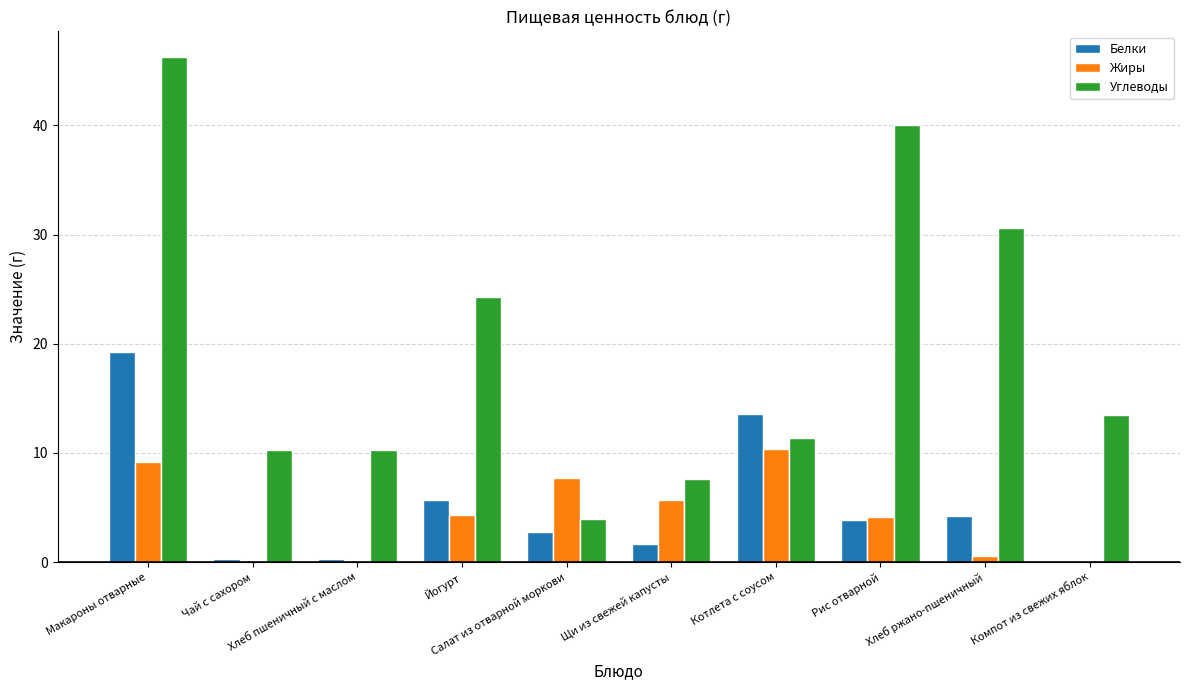

What is the total value across all series at Щи из свежей капусты?

15.0